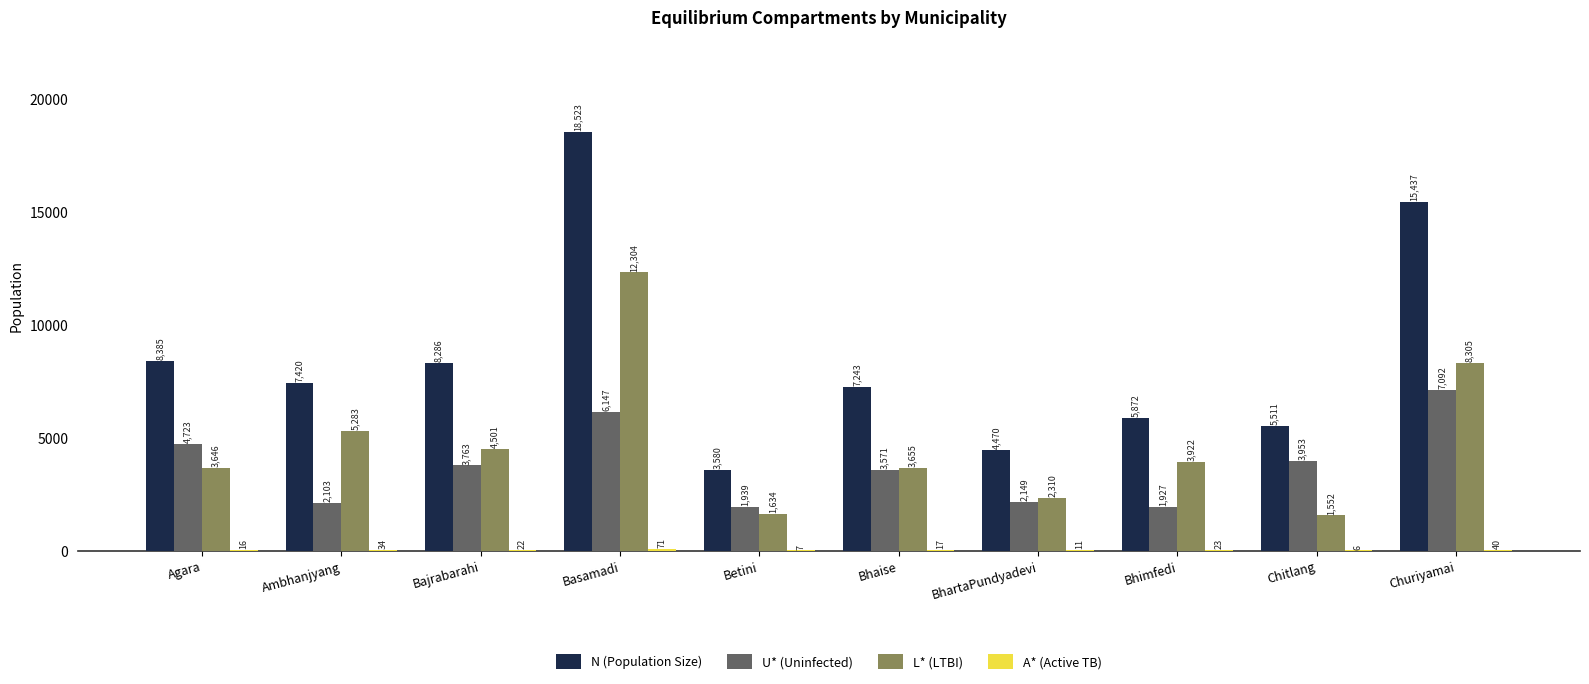

How many values in the N (Population Size) series exceed 7420?

5